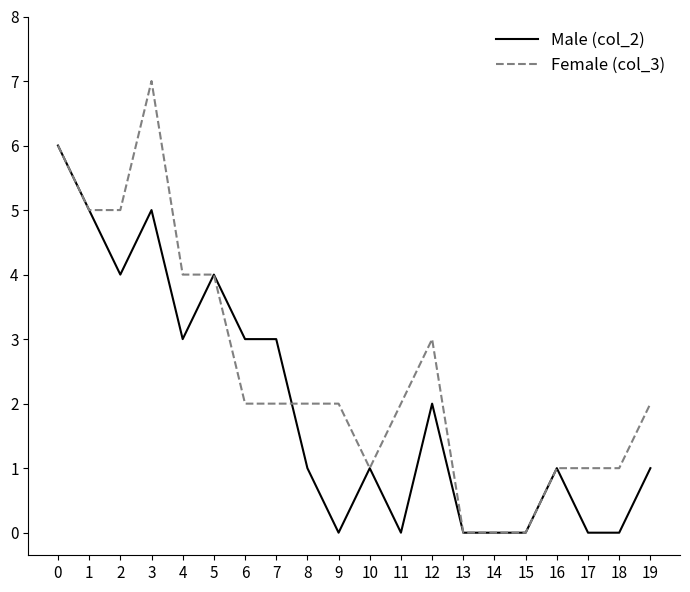

At which category does the chart reach its peak across all series?

3